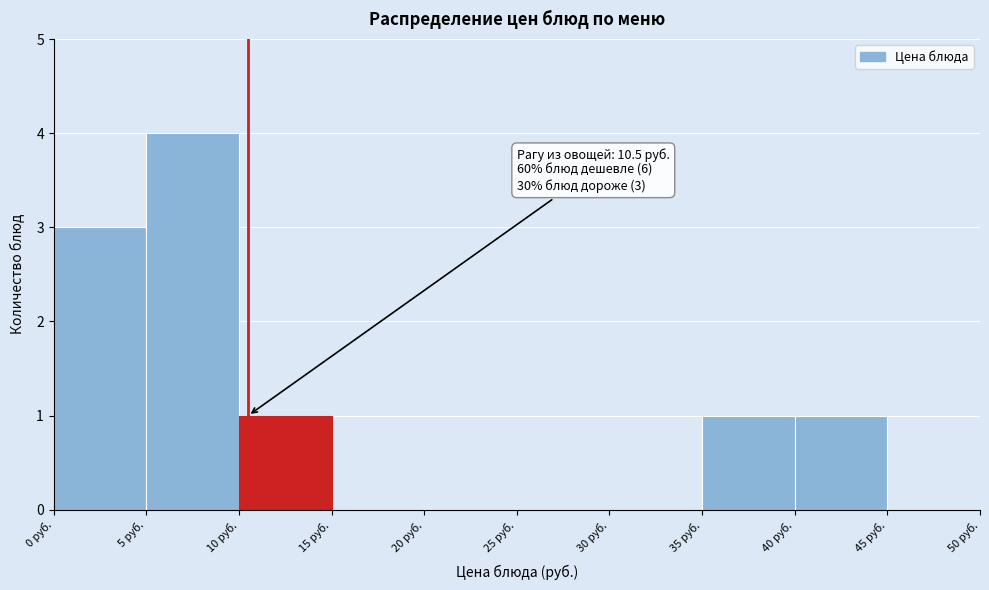

Over which range of the x-axis is the bar tallest?

5 to 10